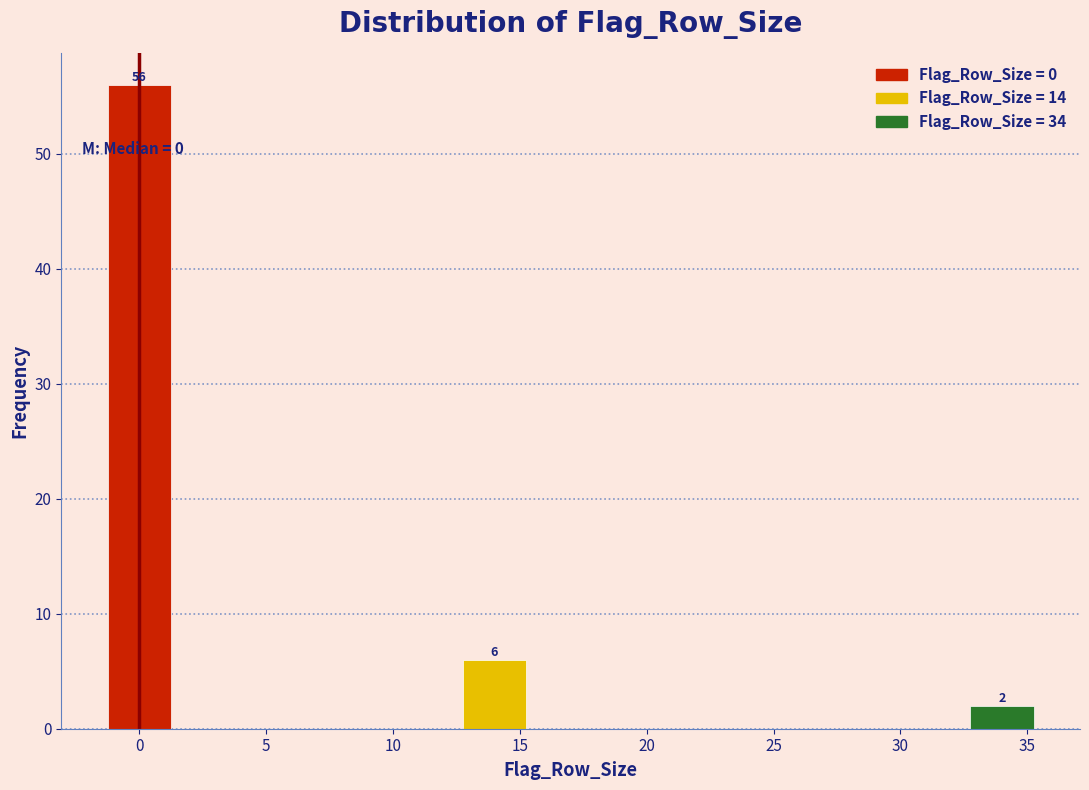

Reading left to right, transcribe all the data shown in this chart.

56	6	2